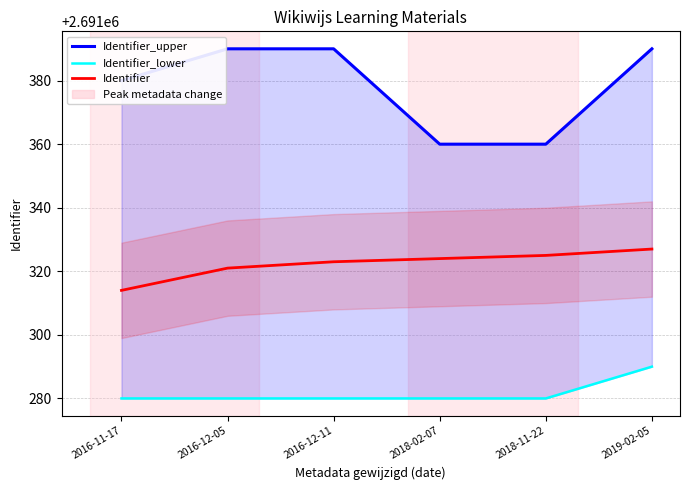

Reading left to right, extract all data points from this chart.

Identifier_upper: 2691380	2691390	2691390	2691360	2691360	2691390
Identifier_lower: 2691280	2691280	2691280	2691280	2691280	2691290
Identifier: 2691314	2691321	2691323	2691324	2691325	2691327